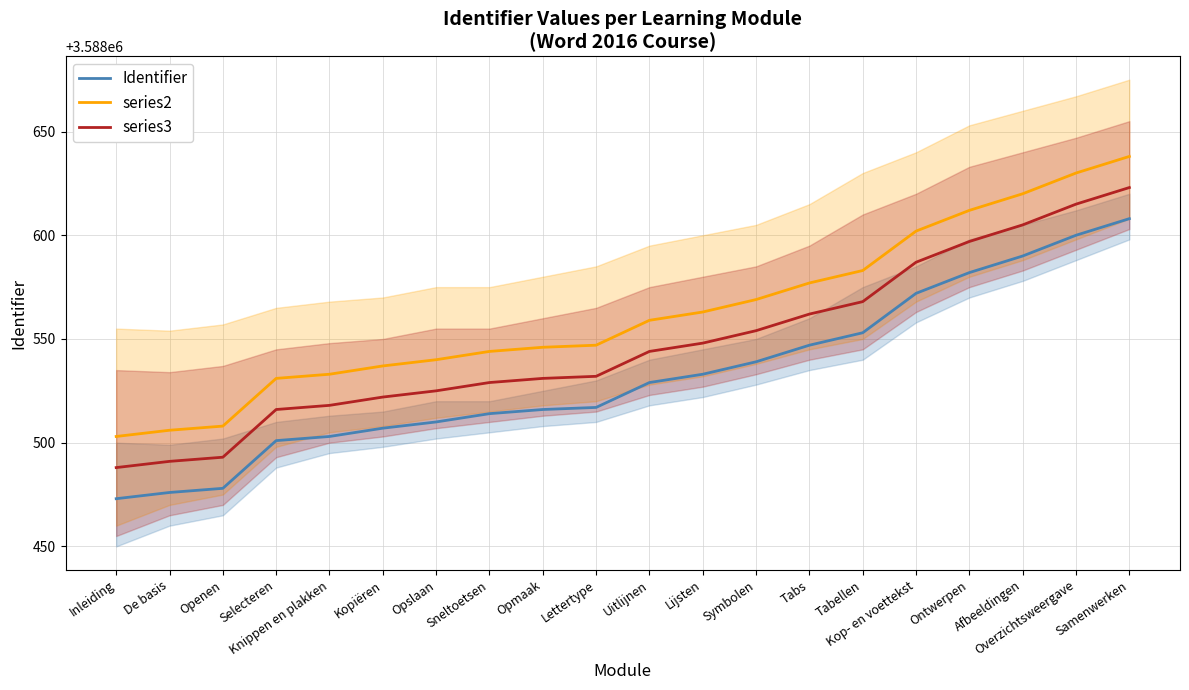

What is the value of the series2 point at the 20th from the left?

3588638